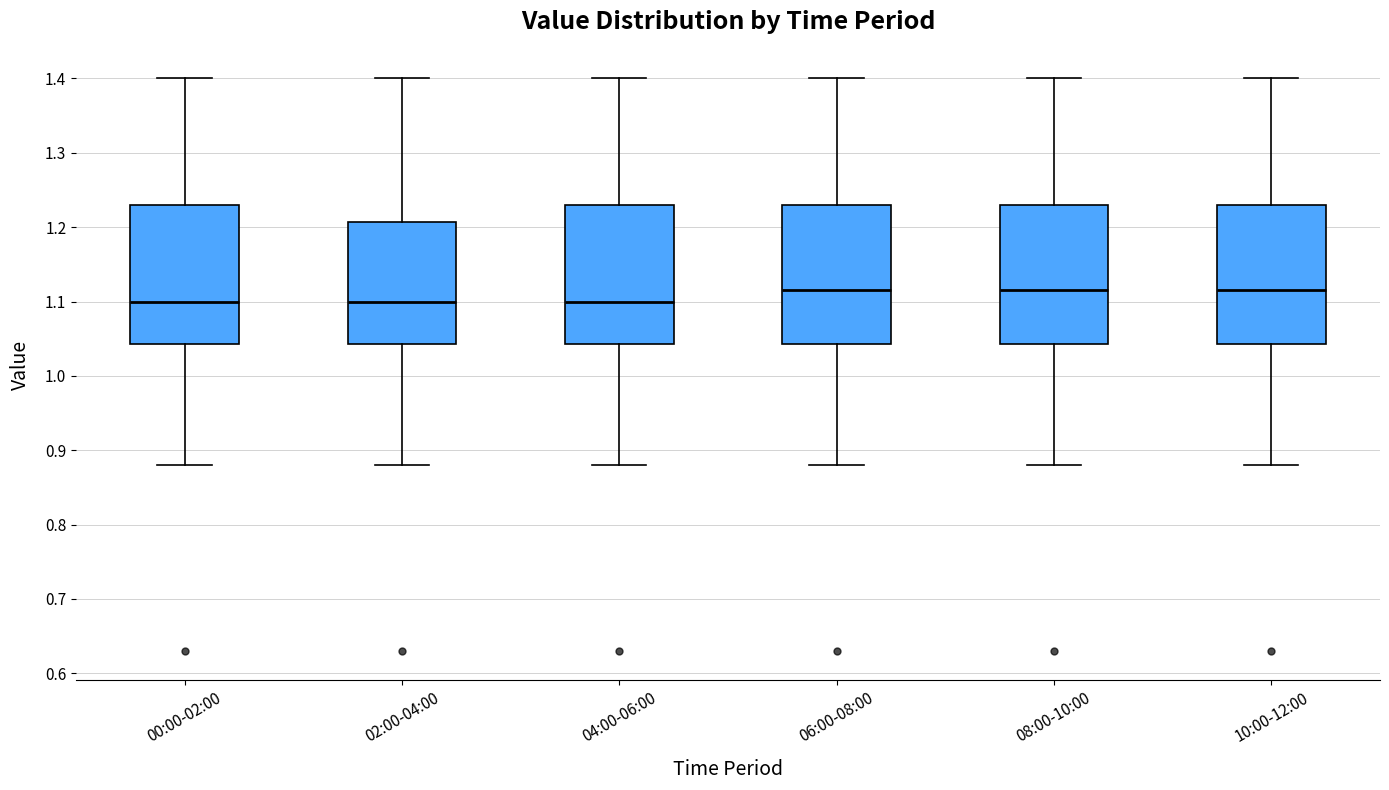

Reading left to right, read every box against the y-axis: the position of its median line, the range the box covers, and the ends of its whiskers. The values are not printed on the chart, so give them approximately, as read against the axis.

00:00-02:00: median 1.10, box 1.04 to 1.23, whiskers 0.88 to 1.40
02:00-04:00: median 1.10, box 1.04 to 1.21, whiskers 0.88 to 1.40
04:00-06:00: median 1.10, box 1.04 to 1.23, whiskers 0.88 to 1.40
06:00-08:00: median 1.12, box 1.04 to 1.23, whiskers 0.88 to 1.40
08:00-10:00: median 1.12, box 1.04 to 1.23, whiskers 0.88 to 1.40
10:00-12:00: median 1.12, box 1.04 to 1.23, whiskers 0.88 to 1.40